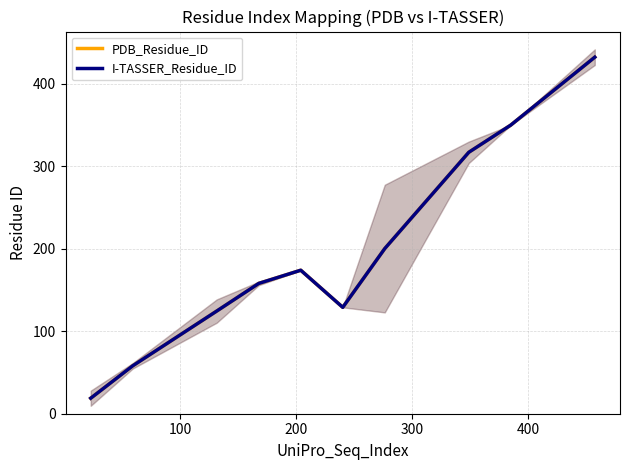

How many values in the I-TASSER_Residue_ID series exceed 174?

4